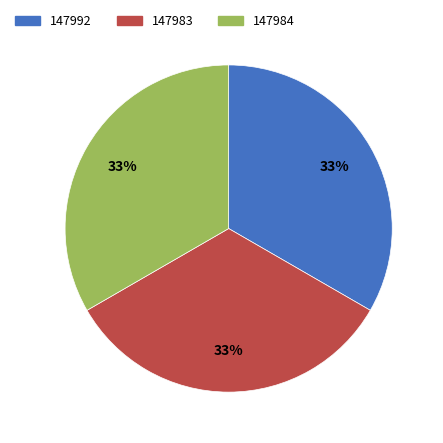

Do 147992 and 147983 together represent more than half of the pie?

Yes